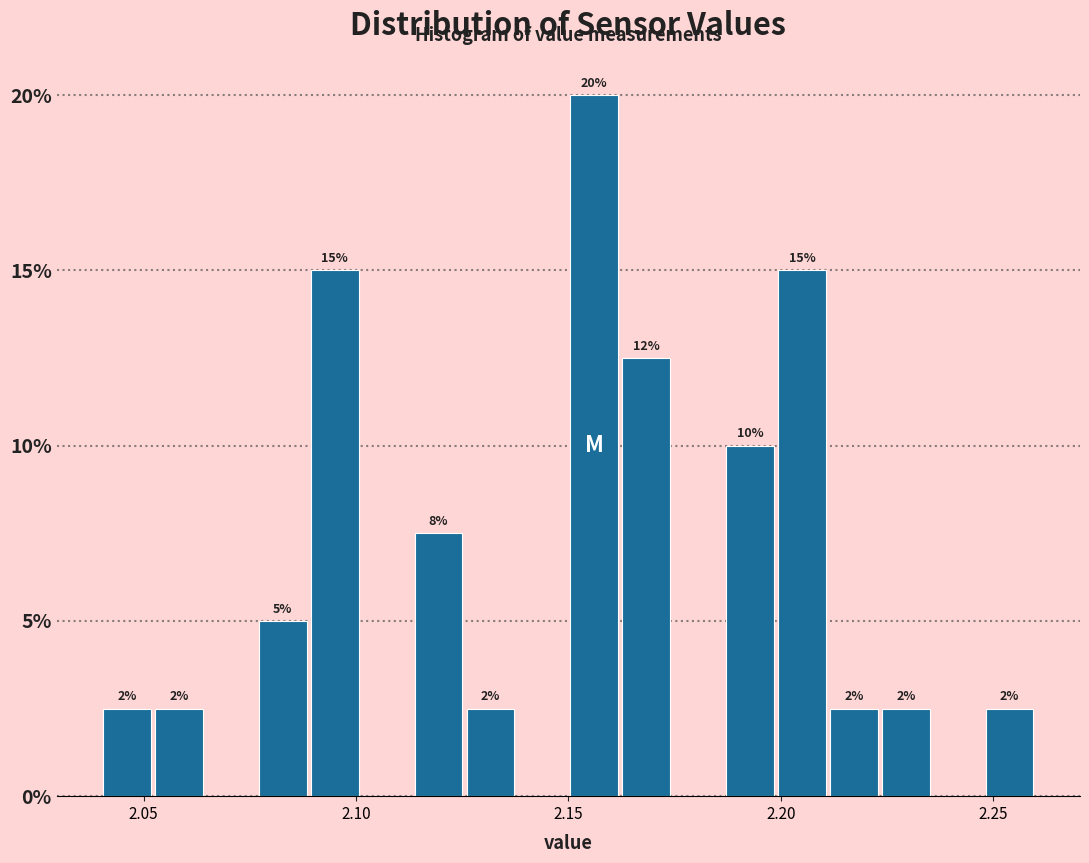

Around what value on the x-axis is the tallest bar? Give the approximate position of its centre, as read against the axis.

2.155